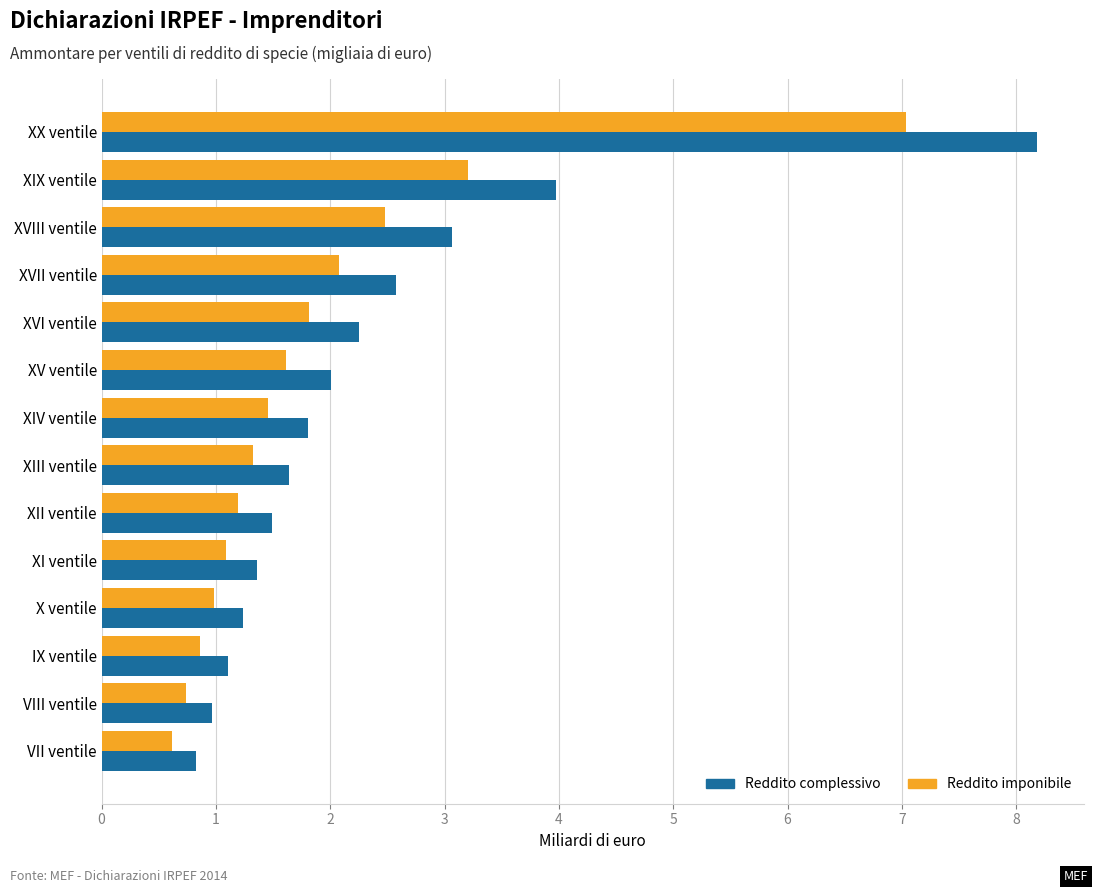

Count the number of categories in the chart.

14